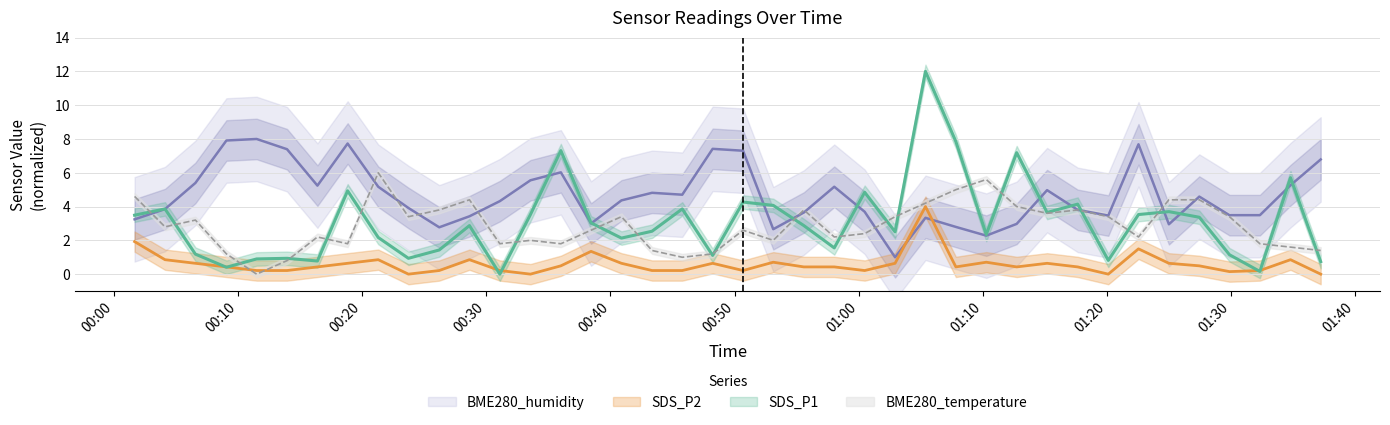

How many positive values does the BME280_temperature series have?

39